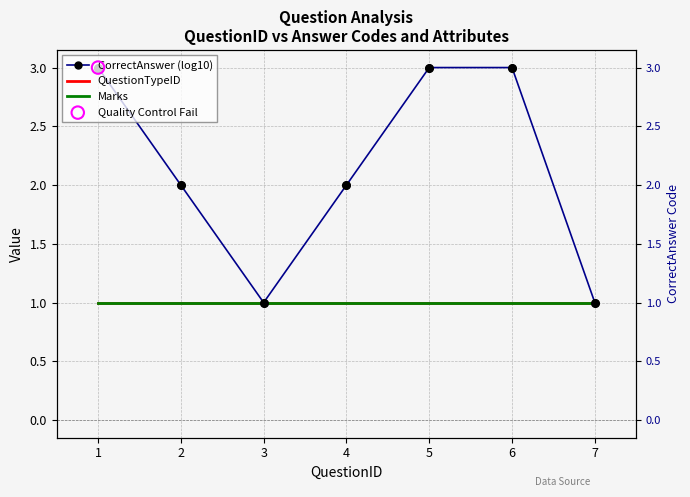

Which series has the largest Y range (max minus min)?

CorrectAnswer (log10)